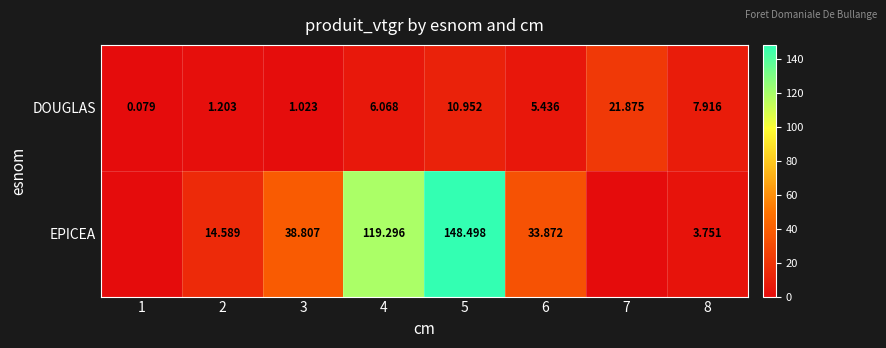

At 6, list the series in order from smallest to largest.

DOUGLAS, EPICEA